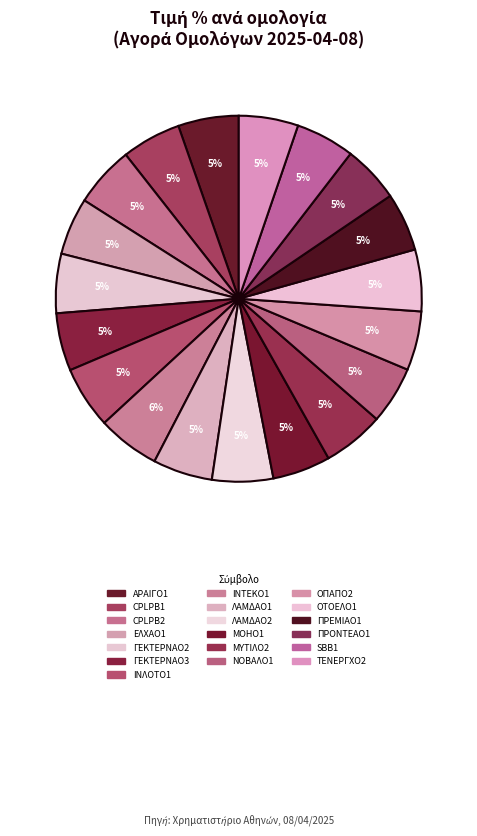

What percentage is the ΠΡΕΜΙΑΟ1 slice, to the nearest percent?

5%